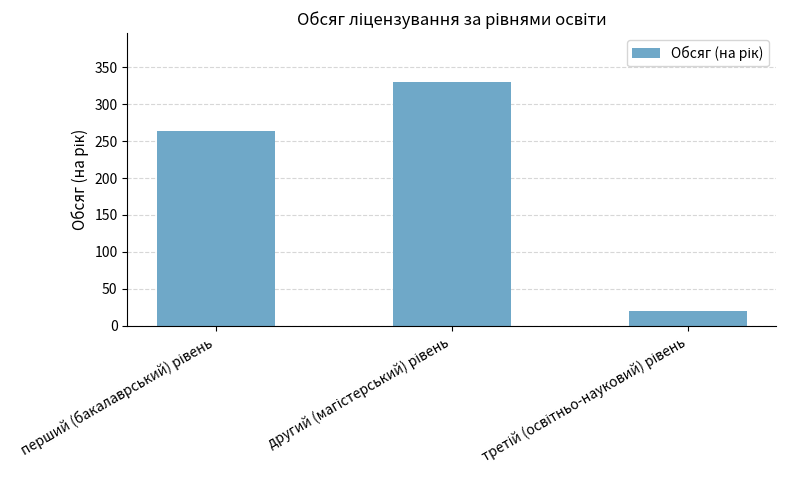

Does the chart contain stacked bars?

No